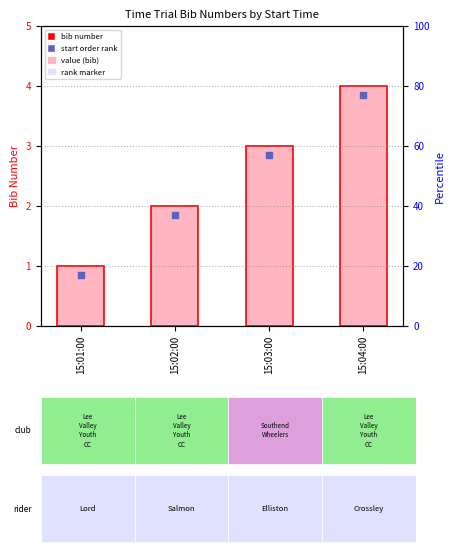

Is the value of bib at 15:04:00 greater than the value of start order at 15:01:00?

Yes